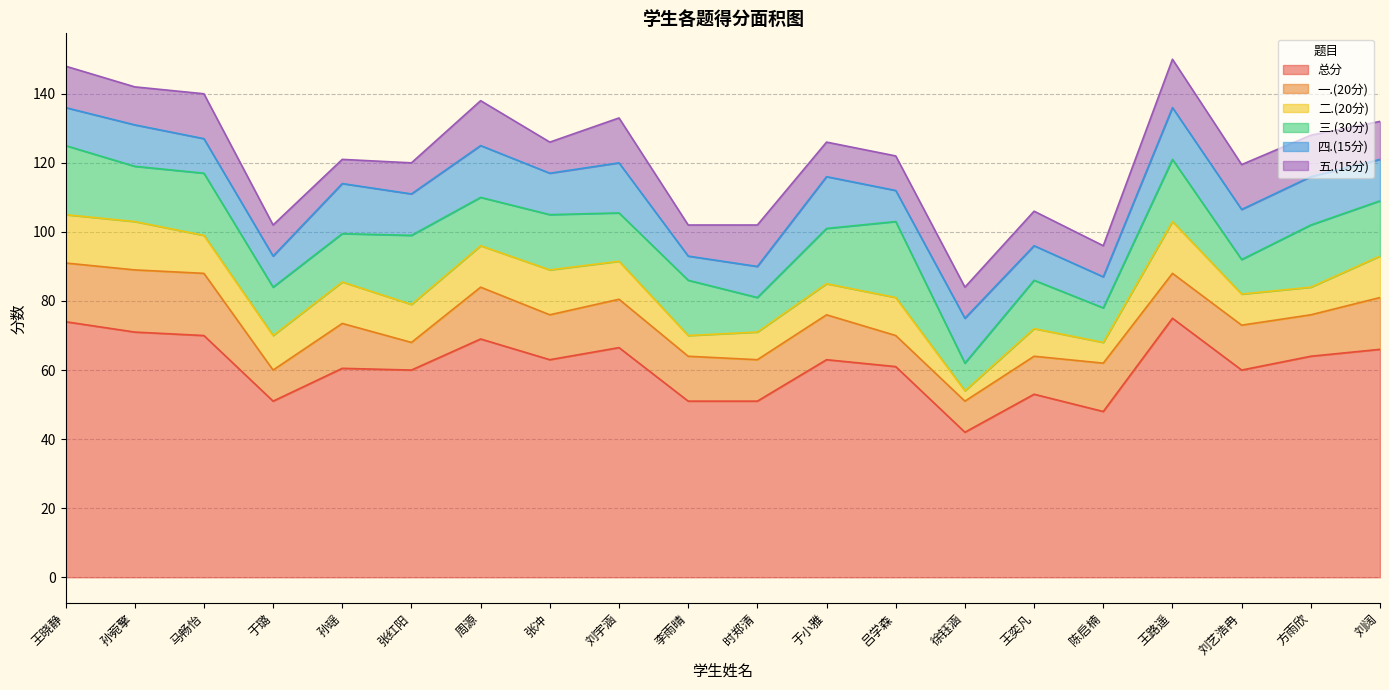

At which label does 一.(20分) reach its minimum?

张红阳